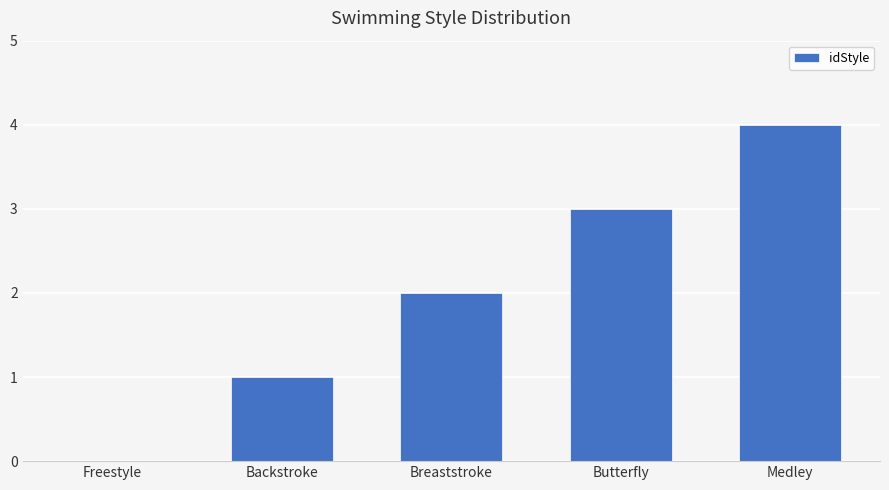

What is the sum of the values at Breaststroke and Backstroke?

3